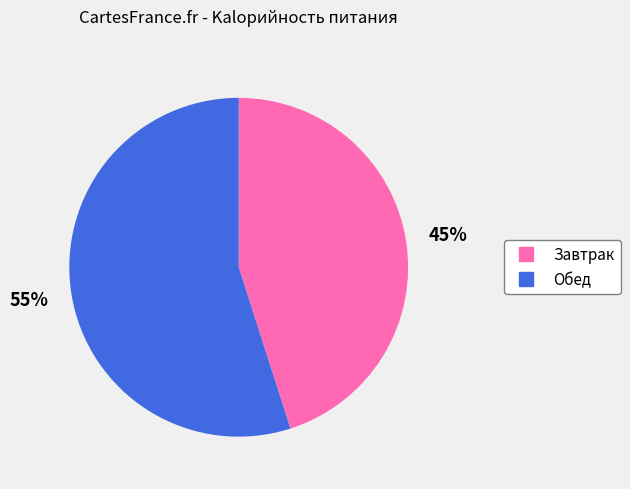

Approximately how many times larger is the value at Обед compared to Завтрак?

1.2